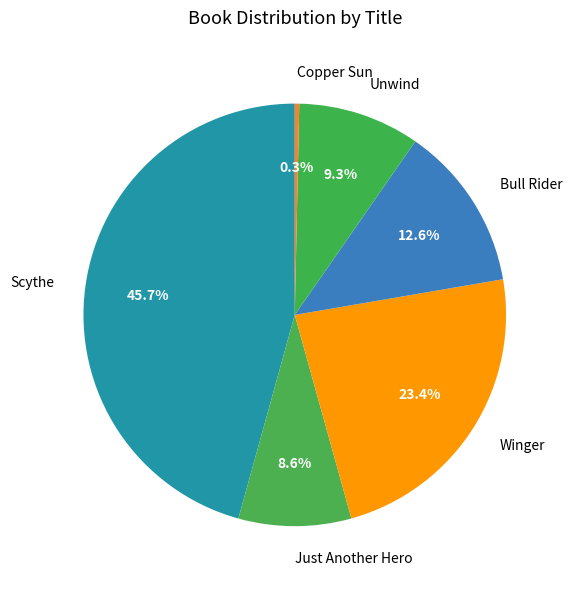

The Unwind slice represents 9% of the pie. True or false?

True